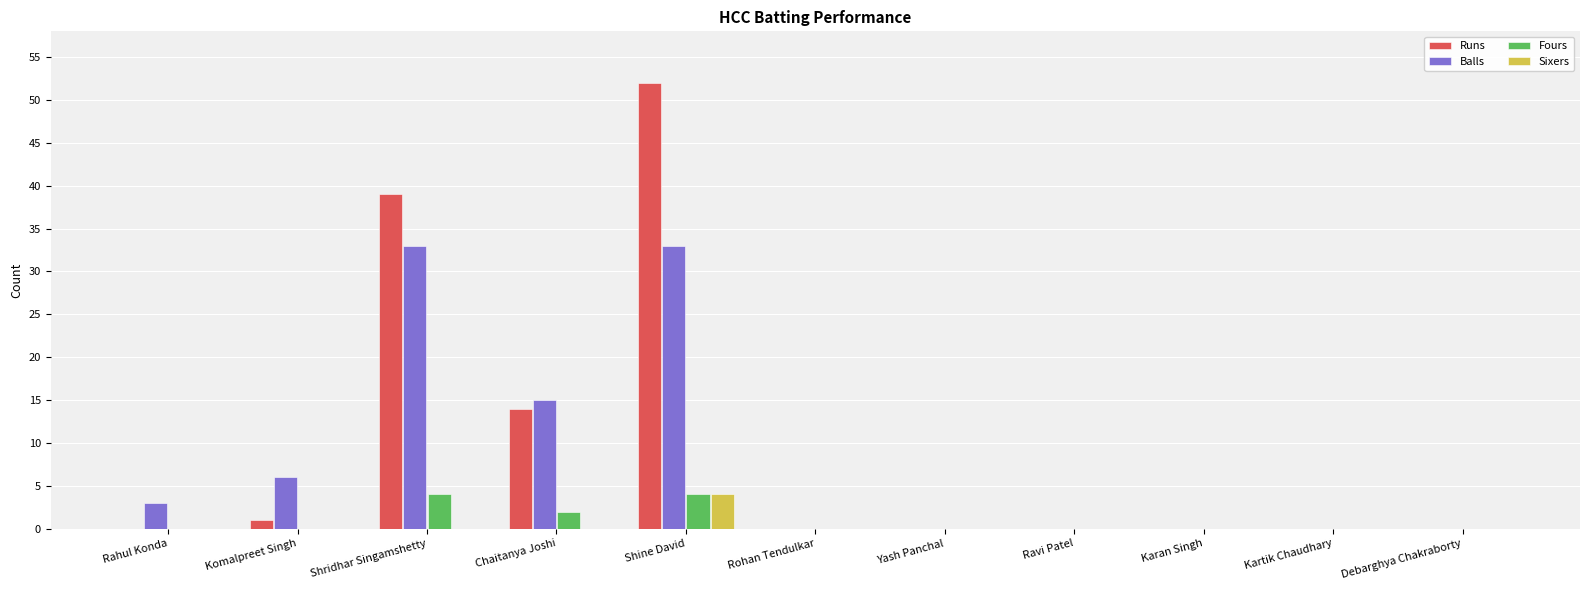

Between Komalpreet Singh and Shridhar Singamshetty, which series saw the biggest shift?

Runs